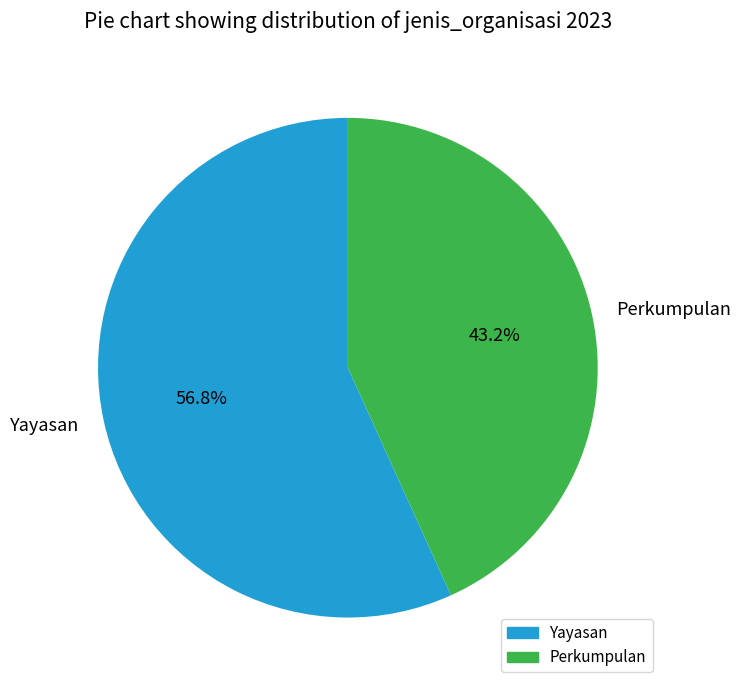

To the nearest percent, what is the difference between the largest and smallest slice percentages?

14%